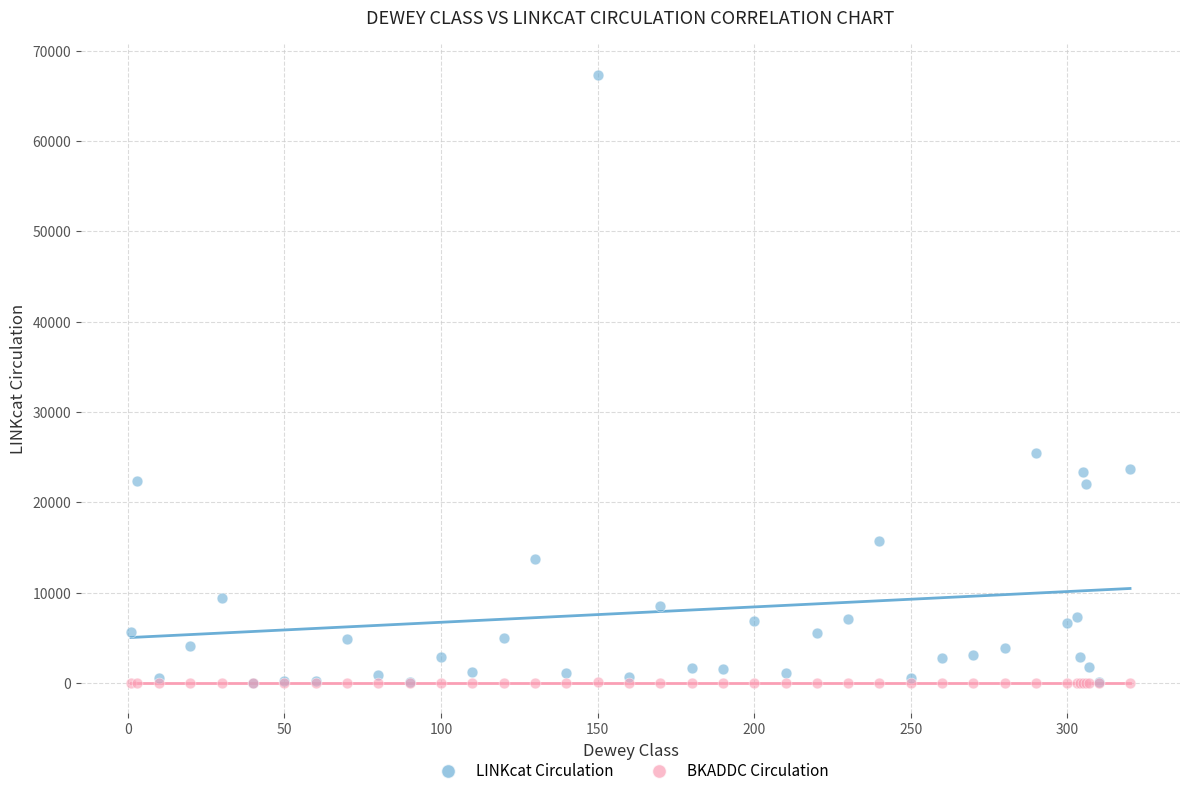

In the LINKcat Circulation series, what Y value is closest to 33676?

25445